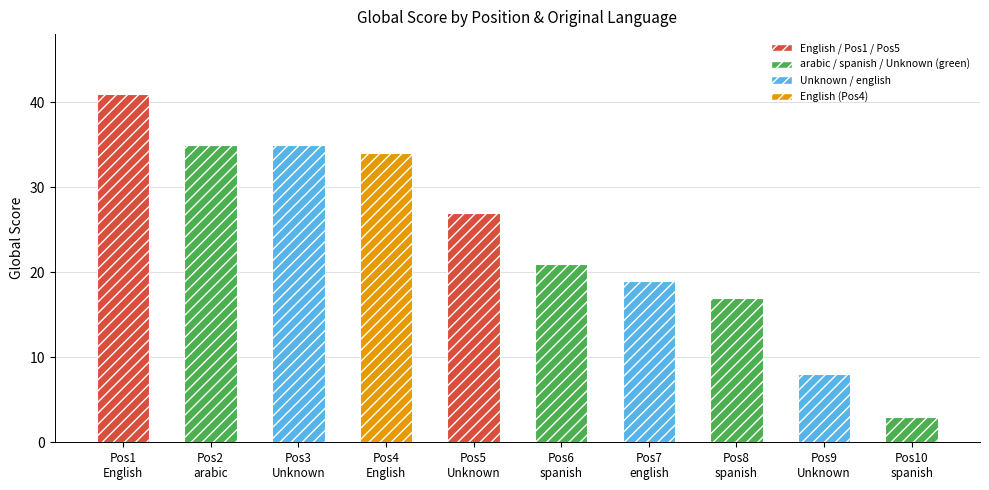

Reading left to right, extract all data points from this chart.

Pos1
English=41	Pos2
arabic=35	Pos3
Unknown=35	Pos4
English=34	Pos5
Unknown=27	Pos6
spanish=21	Pos7
english=19	Pos8
spanish=17	Pos9
Unknown=8	Pos10
spanish=3